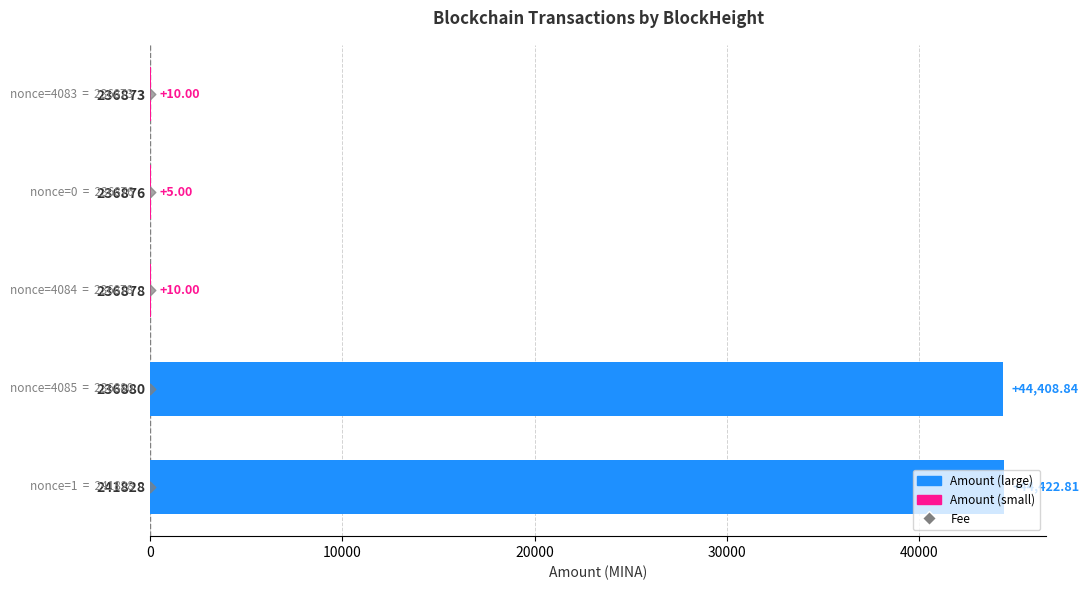

Which series reaches the maximum Y coordinate?

Amount